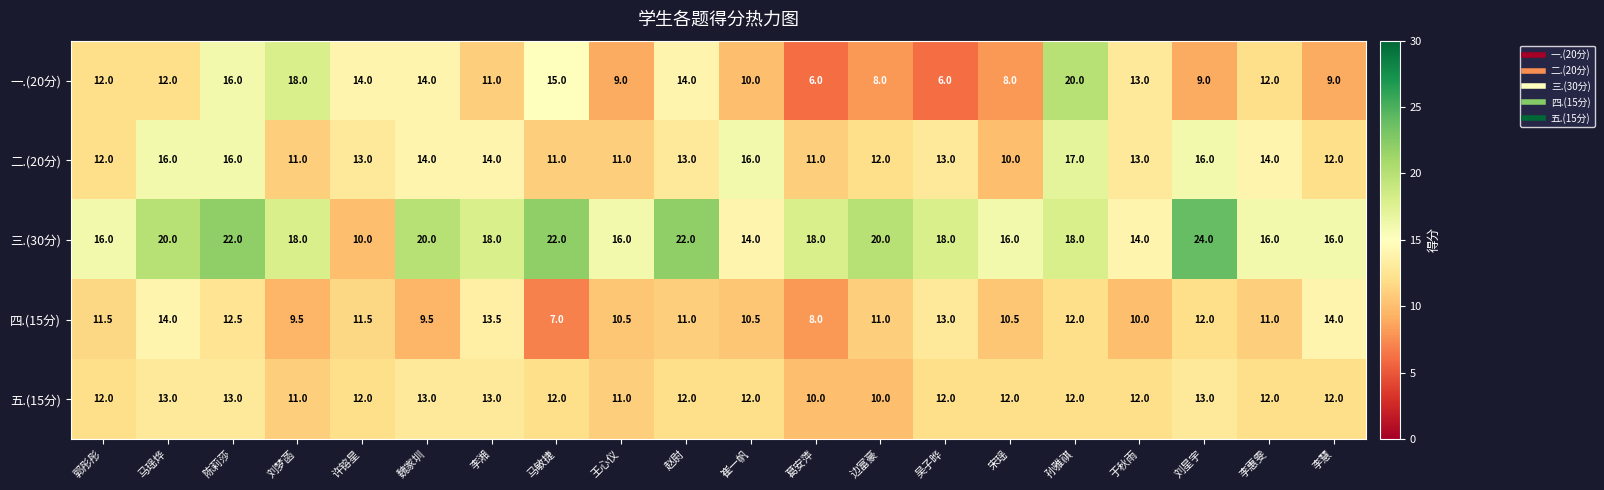

At which label does 四.(15分) first exceed 11?

郭彤彤